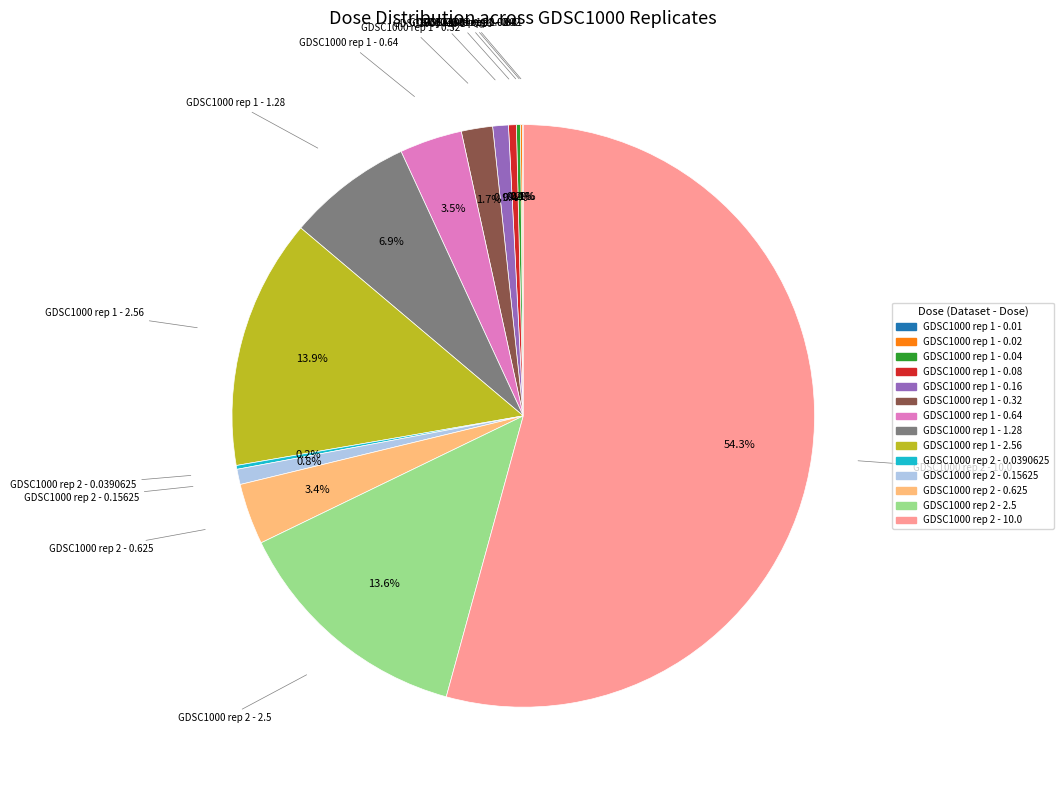

Does GDSC1000 rep 2 - 10.0 account for over 50% of the chart?

Yes